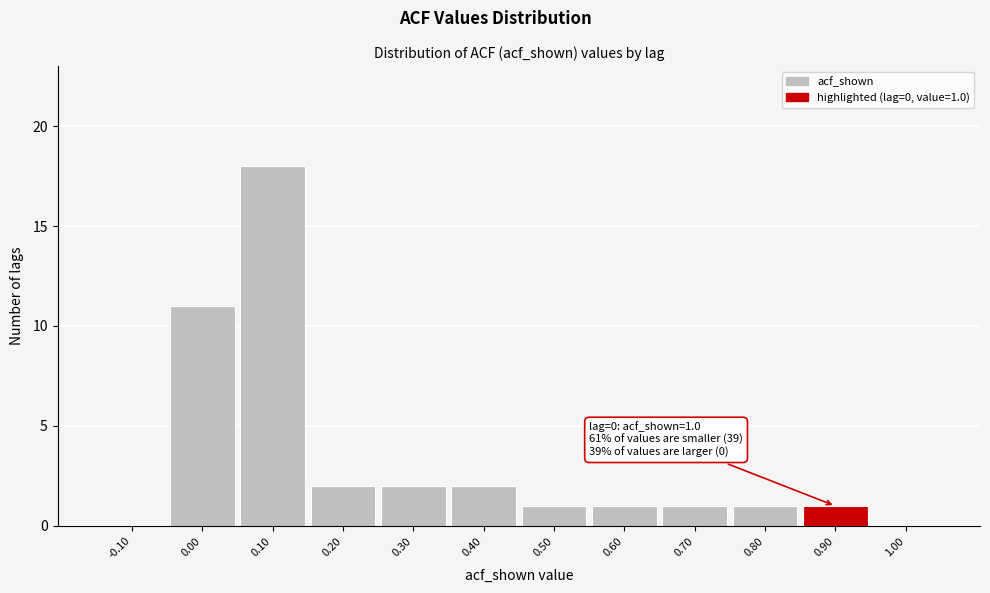

Reading right to left, transcribe all the data shown in this chart.

1.00=0	0.90=1	0.80=1	0.70=1	0.60=1	0.50=1	0.40=2	0.30=2	0.20=2	0.10=18	0.00=11	-0.10=0